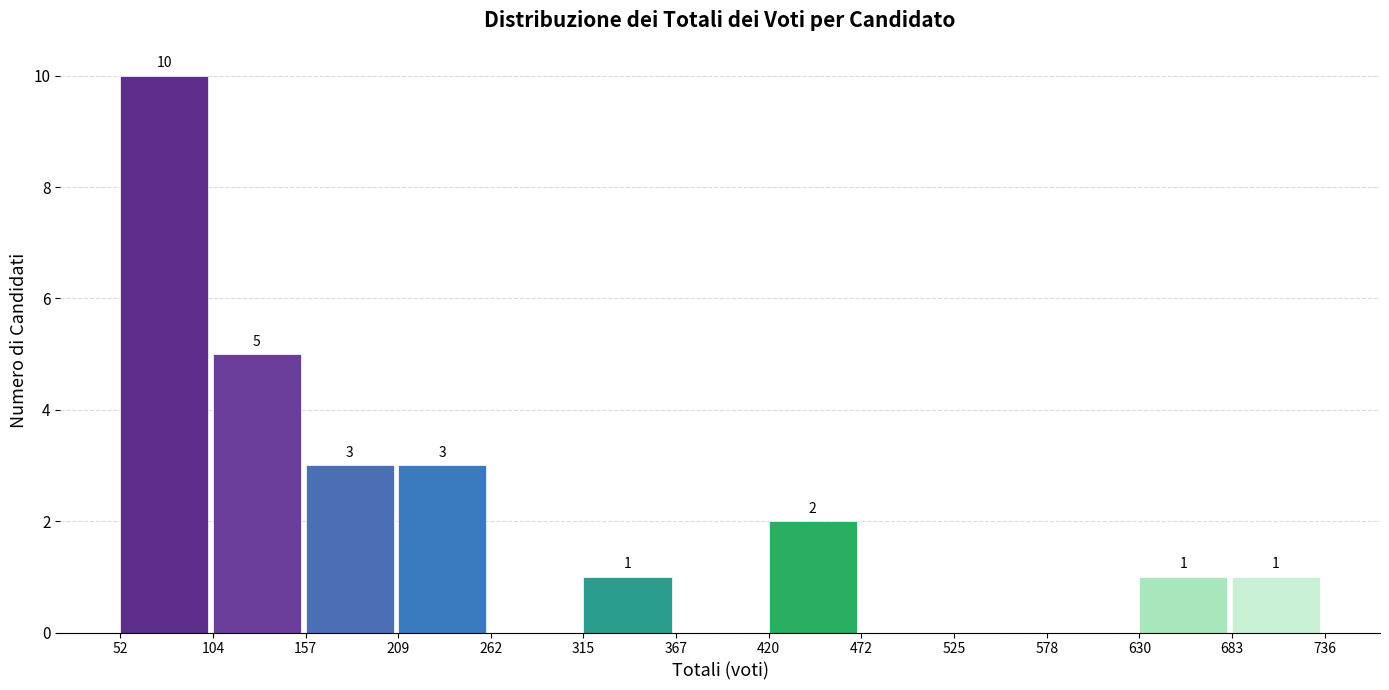

Which range on the x-axis has the tallest bar?

52 to 104